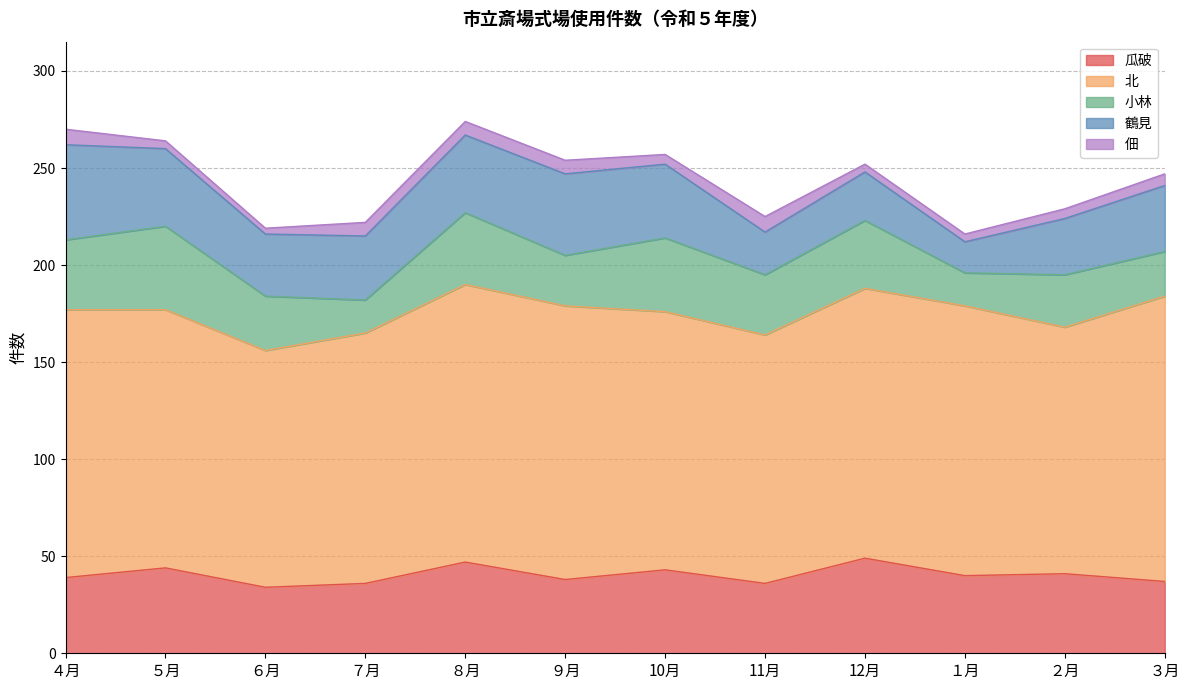

What is the minimum value for 瓜破?

34